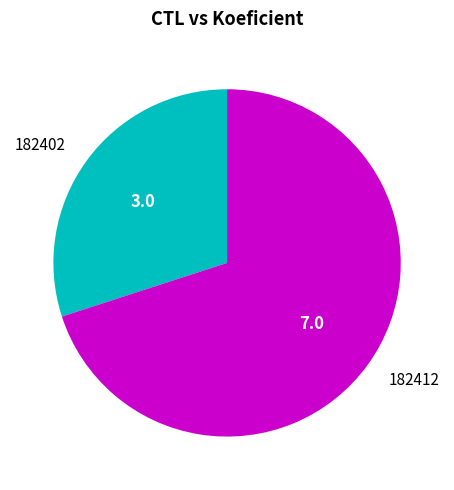

Is there any slice that represents more than half of the pie?

Yes